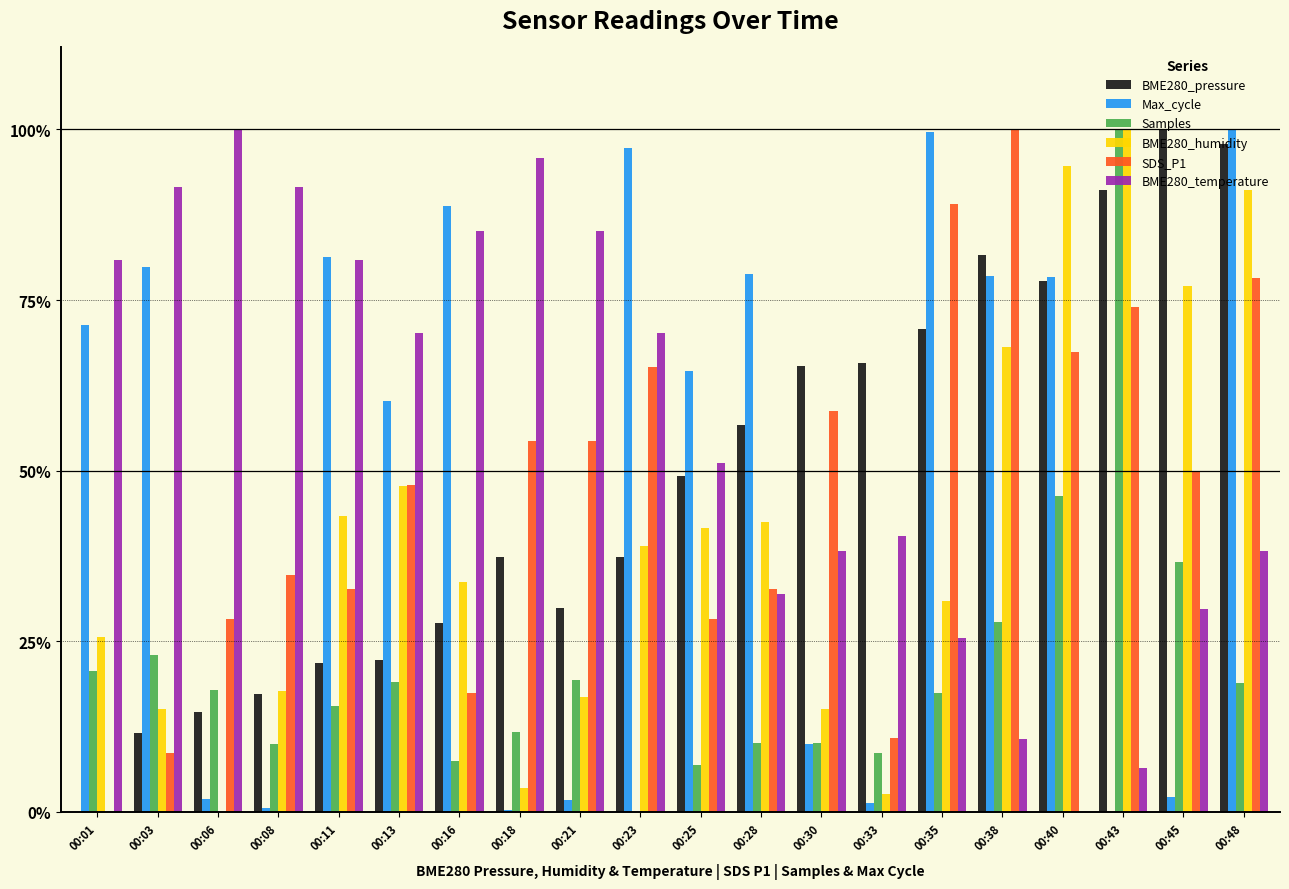

What are all the series names shown in the legend?

BME280_pressure, Max_cycle, Samples, BME280_humidity, SDS_P1, BME280_temperature